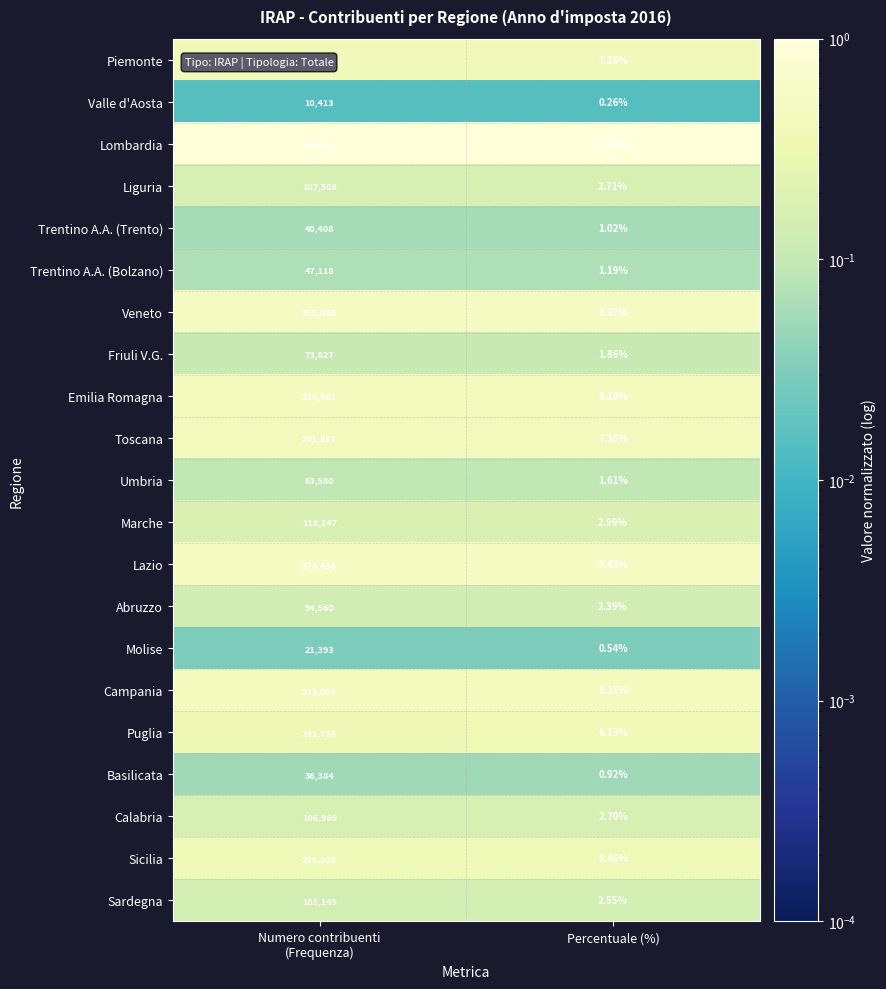

What is the difference between the highest and lowest values at Percentuale (%)?

17.1